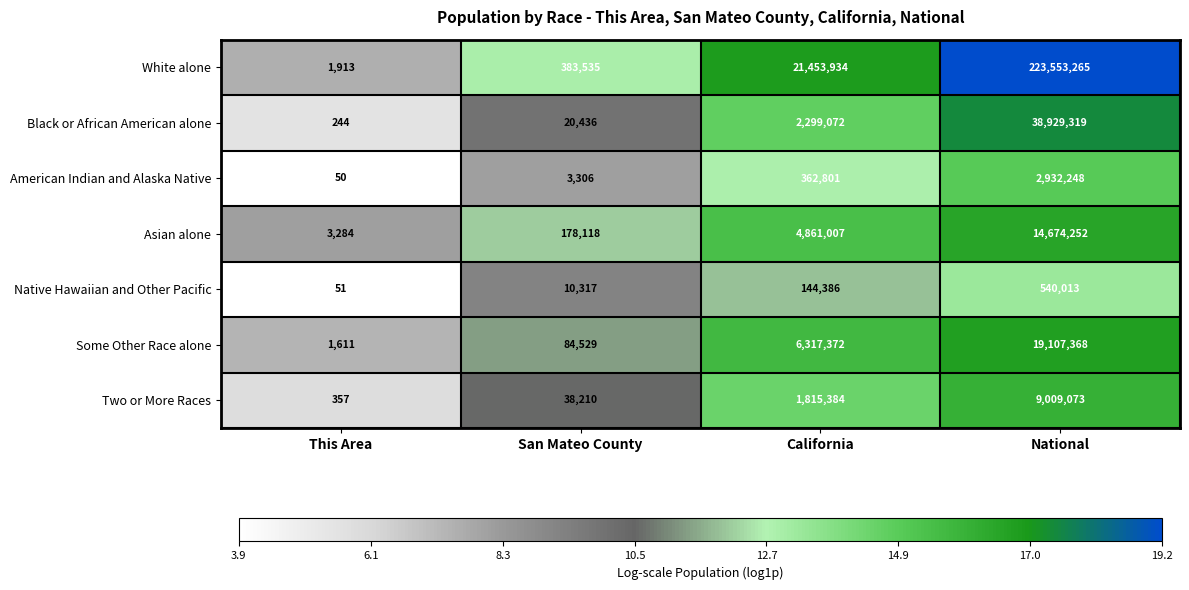

Between San Mateo County and California, which series saw the biggest shift?

White alone